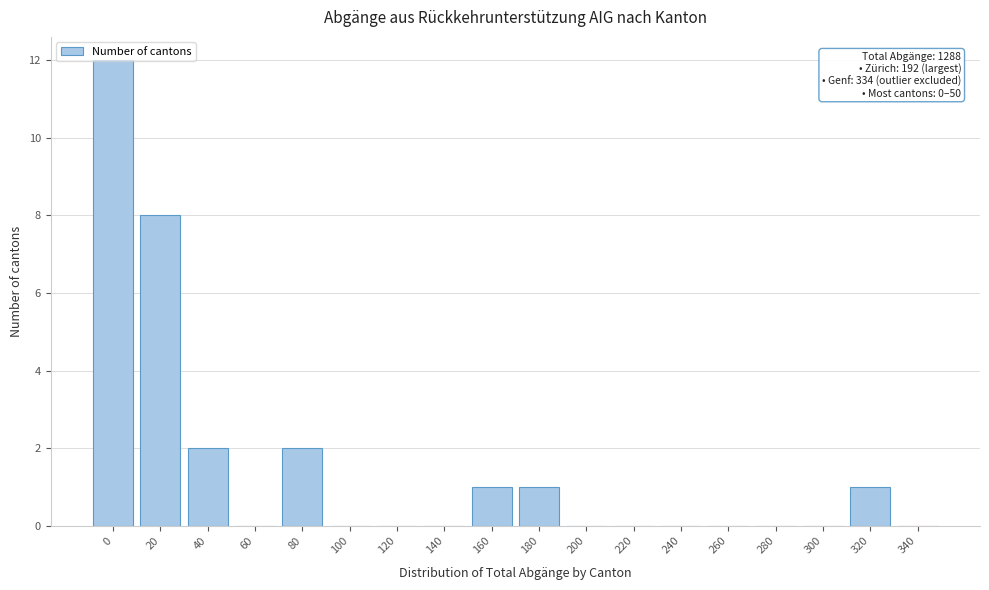

Is it true that the value at 340 is 0?

True